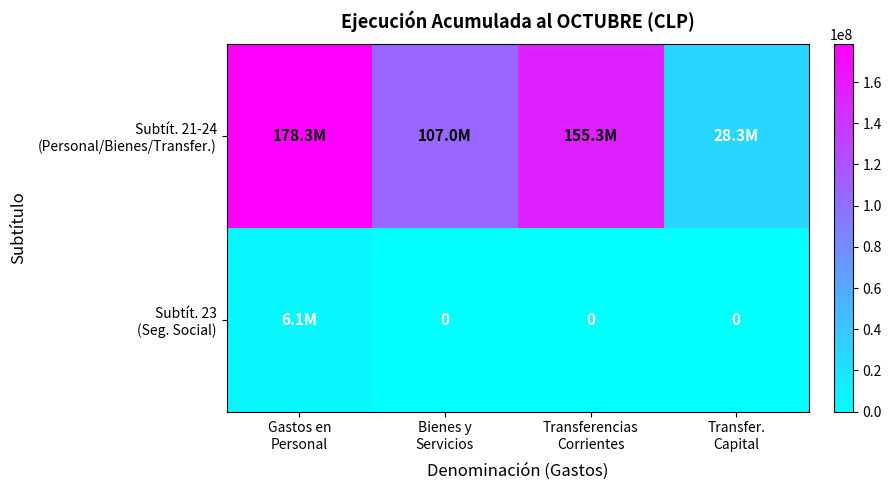

Which category has the highest value in the Subtít. 23 (Seg. Social) series?

Gastos en Personal